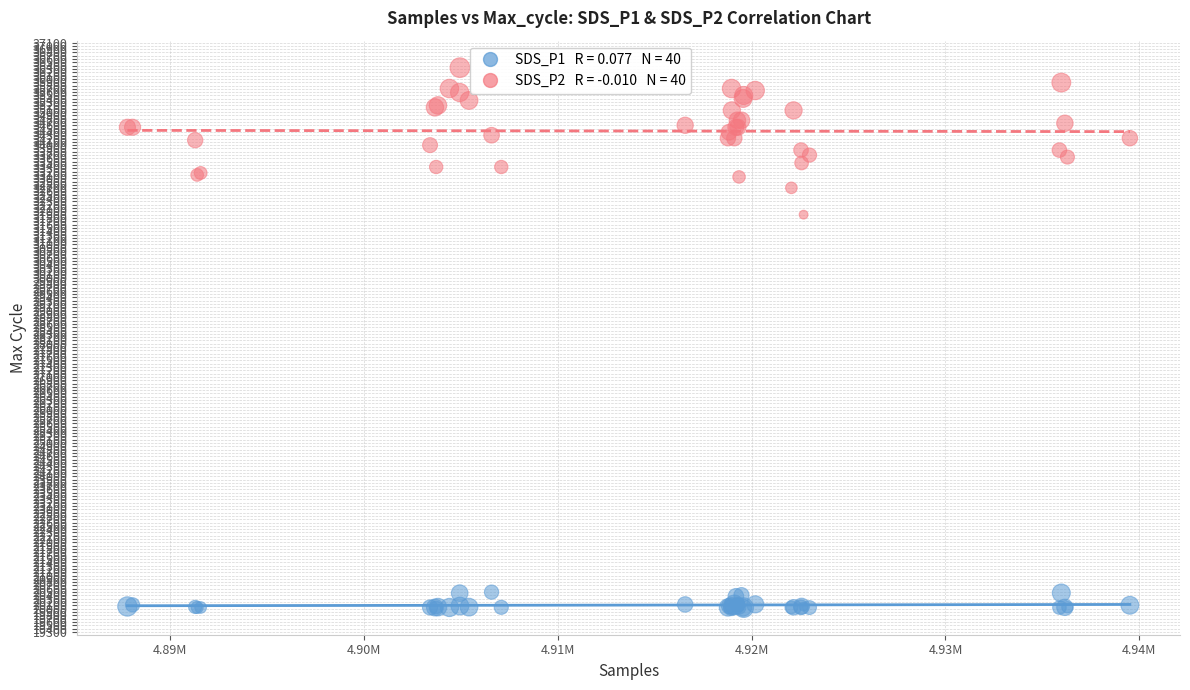

Across all series, what Y value is closest to 28184?

31900